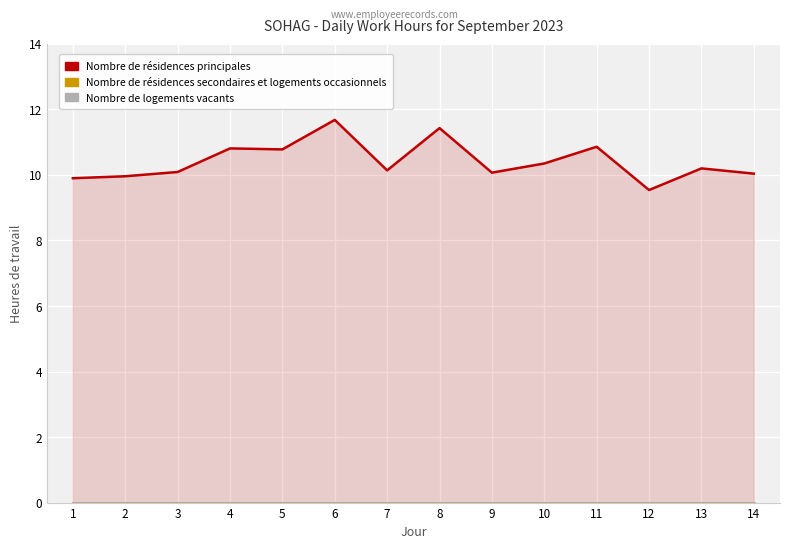

True or false: Nombre de résidences principales and Nombre de résidences secondaires et logements occasionnels cross at least once.

False